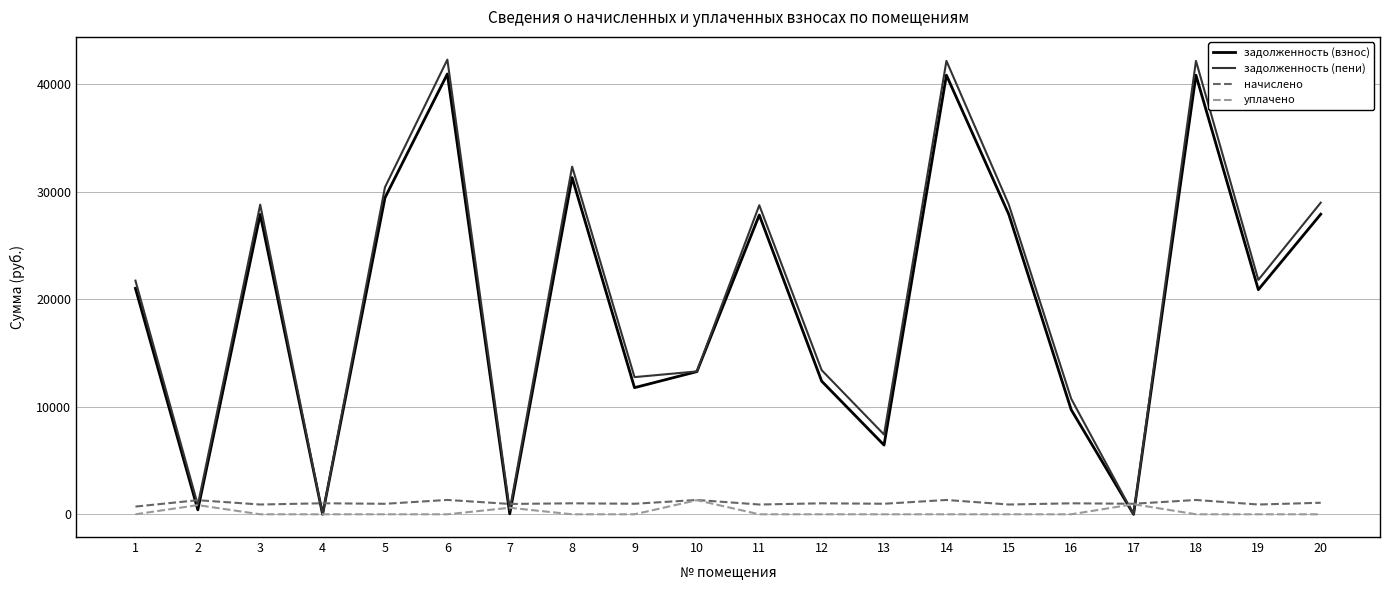

True or false: задолженность (пени) has more than 0 interior local peaks.

True